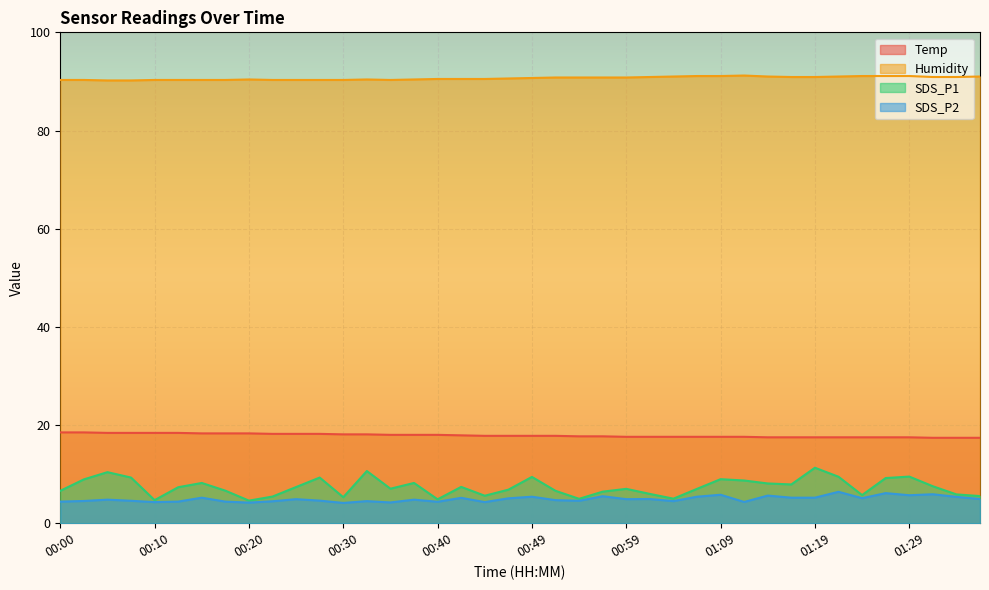

What are all the series names shown in the legend?

Temp, Humidity, SDS_P1, SDS_P2